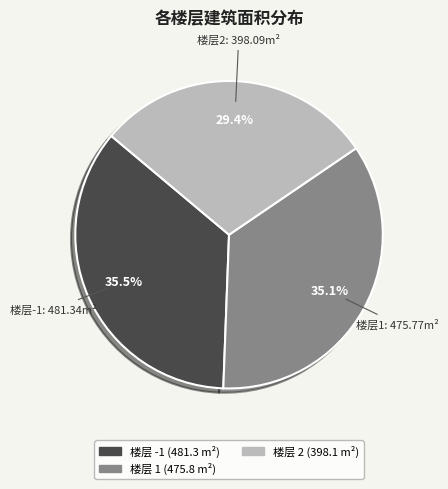

Is there any slice that represents more than half of the pie?

No